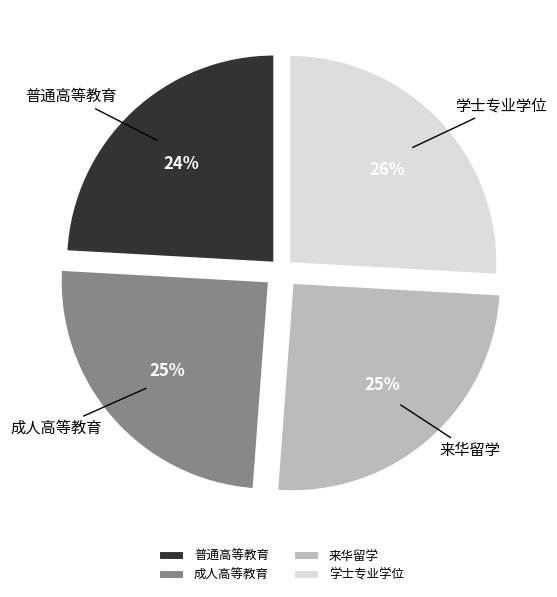

Combined, do 来华留学 and 学士专业学位 account for over 50%?

Yes